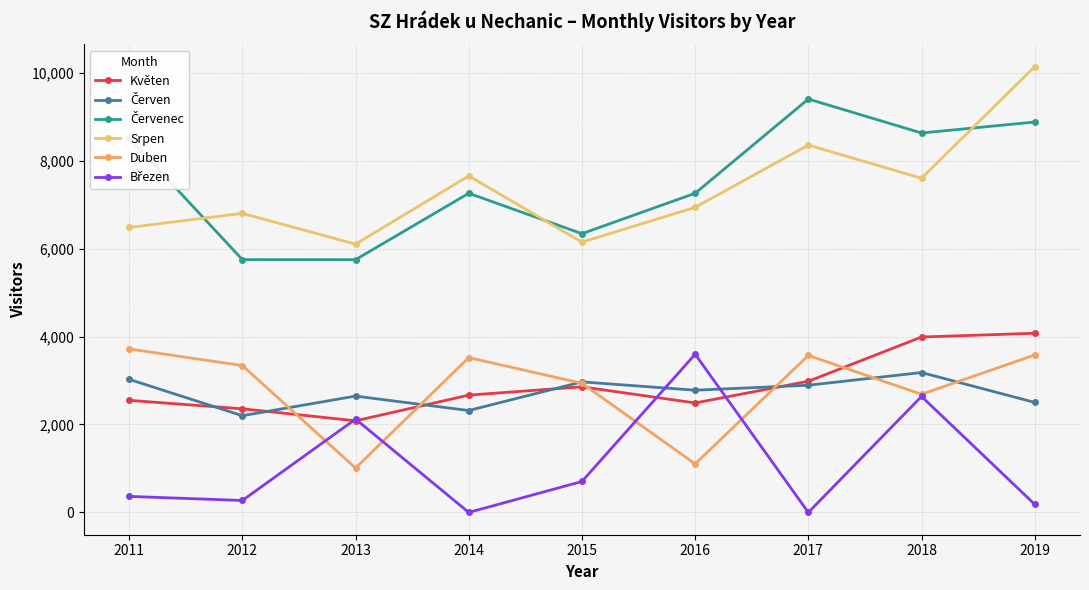

Which category has the highest value across all series?

2019